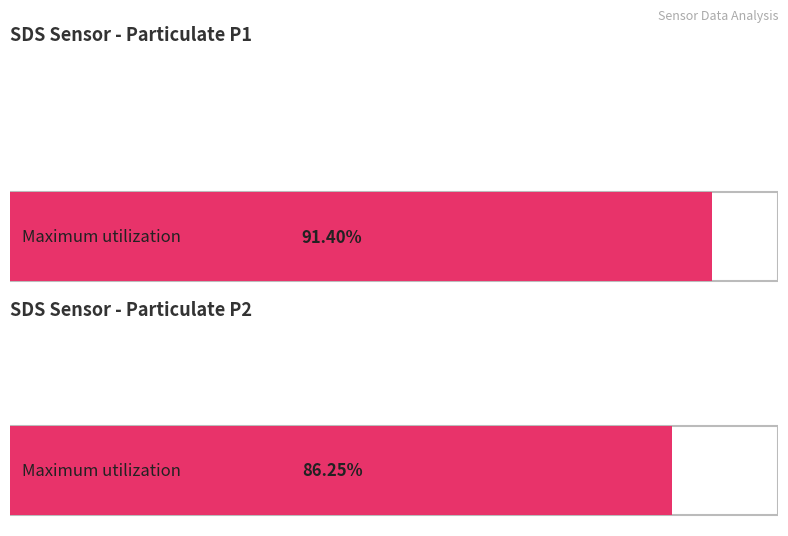

Does the chart contain any negative values?

No